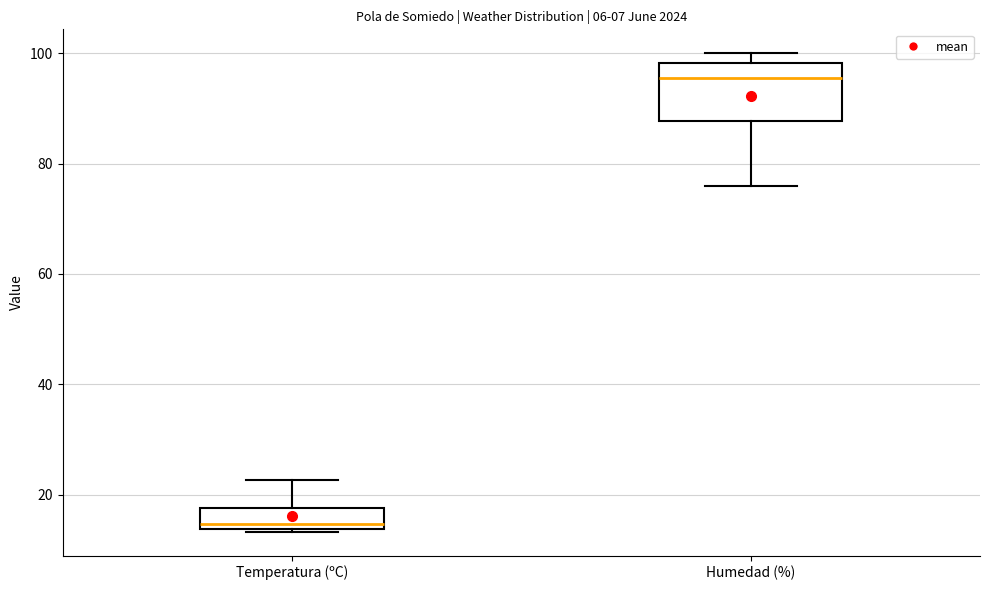

Which box has the highest median line?

Humedad (%)